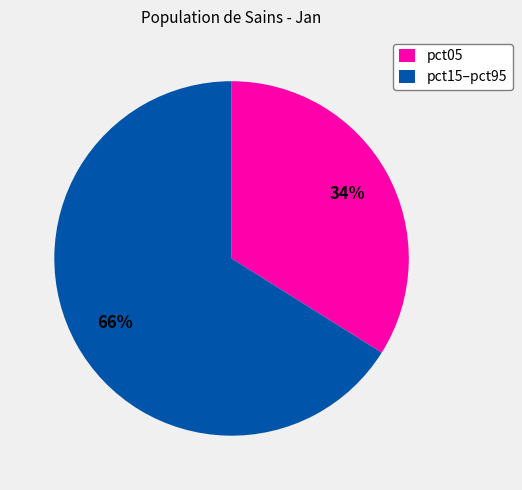

Is it true that pct15–pct95 is 80% of the pie?

False